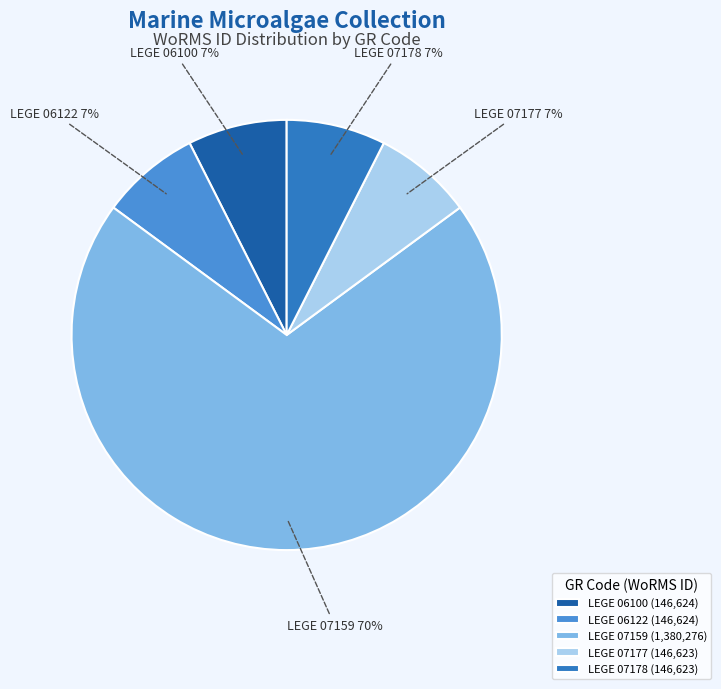

Combined, do LEGE 07177 and LEGE 06100 account for over 50%?

No